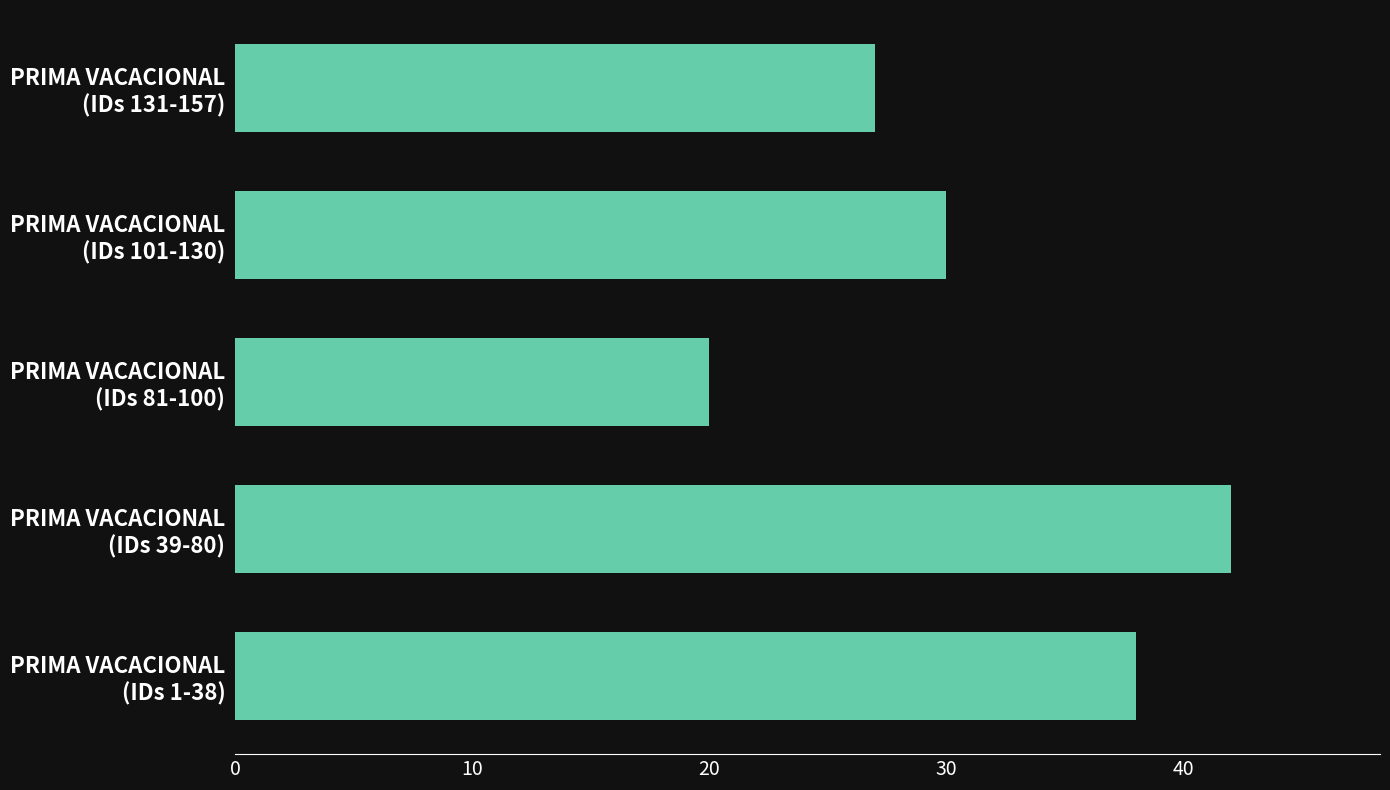

What is the average value?

31